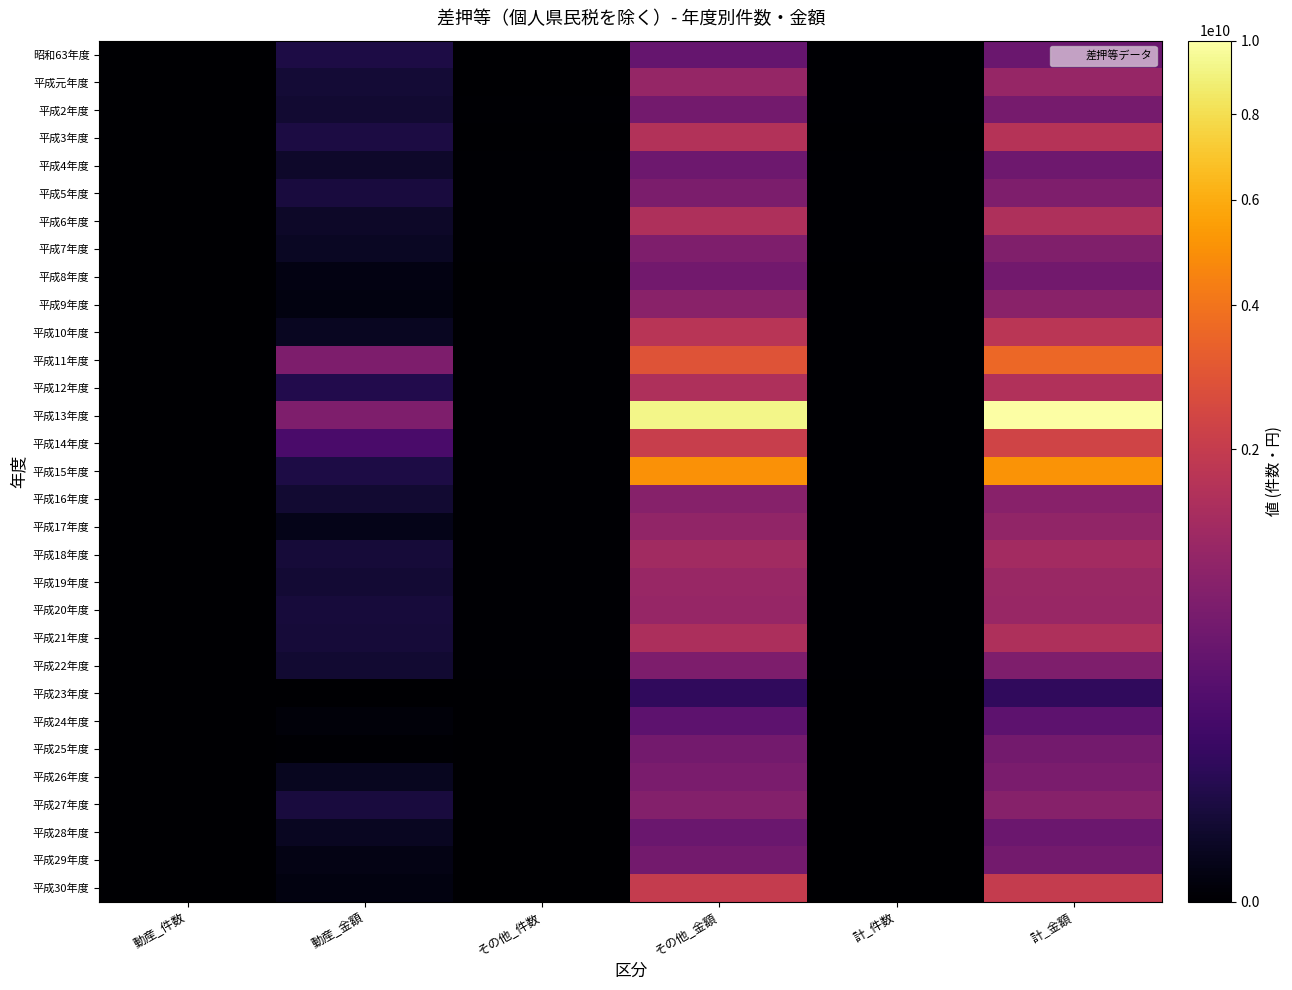

Reading left to right, transcribe all the data shown in this chart.

昭和63年度: 動産_件数=773	動産_金額=48913371	その他_件数=9265	その他_金額=437338290	計_件数=10038	計_金額=486251661
平成元年度: 動産_件数=535	動産_金額=28381501	その他_件数=9195	その他_金額=1048066350	計_件数=9730	計_金額=1076447851
平成2年度: 動産_件数=243	動産_金額=22442949	その他_件数=10025	その他_金額=594733362	計_件数=10268	計_金額=617176311
平成3年度: 動産_件数=214	動産_金額=44918303	その他_件数=8844	その他_金額=1596036937	計_件数=9058	計_金額=1640955240
平成4年度: 動産_件数=395	動産_金額=15835109	その他_件数=10318	その他_金額=522960463	計_件数=10713	計_金額=538795572
平成5年度: 動産_件数=83	動産_金額=36852571	その他_件数=9622	その他_金額=687073935	計_件数=9705	計_金額=723926506
平成6年度: 動産_件数=104	動産_金額=13144869	その他_件数=9971	その他_金額=1475076752	計_件数=10075	計_金額=1488221621
平成7年度: 動産_件数=72	動産_金額=10576342	その他_件数=9687	その他_金額=724470391	計_件数=9759	計_金額=735046733
平成8年度: 動産_件数=58	動産_金額=1805609	その他_件数=8785	その他_金額=572628081	計_件数=8843	計_金額=574433690
平成9年度: 動産_件数=36	動産_金額=1694491	その他_件数=11481	その他_金額=861826855	計_件数=11517	計_金額=863521346
平成10年度: 動産_件数=260	動産_金額=9693891	その他_件数=14648	その他_金額=1725693386	計_件数=14908	計_金額=1735387277
平成11年度: 動産_件数=363	動産_金額=698097802	その他_件数=16838	その他_金額=2886929584	計_件数=17201	計_金額=3585027386
平成12年度: 動産_件数=468	動産_金額=61133317	その他_件数=14000	その他_金額=1495244671	計_件数=14468	計_金額=1556377988
平成13年度: 動産_件数=89	動産_金額=722060720	その他_件数=14841	その他_金額=9282926549	計_件数=14930	計_金額=10004987269
平成14年度: 動産_件数=211	動産_金額=231614078	その他_件数=12799	その他_金額=2067870971	計_件数=13010	計_金額=2299485049
平成15年度: 動産_件数=21	動産_金額=50728768	その他_件数=13877	その他_金額=5051382308	計_件数=13898	計_金額=5102111076
平成16年度: 動産_件数=21	動産_金額=23611830	その他_件数=12223	その他_金額=832777869	計_件数=12244	計_金額=856389699
平成17年度: 動産_件数=18	動産_金額=4758804	その他_件数=14191	その他_金額=990704508	計_件数=14209	計_金額=995463312
平成18年度: 動産_件数=119	動産_金額=31666591	その他_件数=13156	その他_金額=1258823819	計_件数=13275	計_金額=1290490410
平成19年度: 動産_件数=12	動産_金額=25419579	その他_件数=12826	その他_金額=1094130907	計_件数=12838	計_金額=1119550486
平成20年度: 動産_件数=50	動産_金額=34290212	その他_件数=14905	その他_金額=1057938792	計_件数=14955	計_金額=1092229004
平成21年度: 動産_件数=67	動産_金額=32620321	その他_件数=16257	その他_金額=1459830374	計_件数=16324	計_金額=1492450695
平成22年度: 動産_件数=71	動産_金額=22965359	その他_件数=12655	その他_金額=694114806	計_件数=12726	計_金額=717080165
平成23年度: 動産_件数=0	動産_金額=0	その他_件数=933	その他_金額=107030329	計_件数=933	計_金額=107030329
平成24年度: 動産_件数=7	動産_金額=501593	その他_件数=5394	その他_金額=371578015	計_件数=5401	計_金額=372079608
平成25年度: 動産_件数=1	動産_金額=22000	その他_件数=7421	その他_金額=597467727	計_件数=7422	計_金額=597489727
平成26年度: 動産_件数=42	動産_金額=7536866	その他_件数=8326	その他_金額=660447603	計_件数=8368	計_金額=667984469
平成27年度: 動産_件数=103	動産_金額=36659914	その他_件数=8947	その他_金額=792976558	計_件数=9050	計_金額=829636472
平成28年度: 動産_件数=24	動産_金額=8419327	その他_件数=8026	その他_金額=494686726	計_件数=8050	計_金額=503106053
平成29年度: 動産_件数=74	動産_金額=2586394	その他_件数=9198	その他_金額=585662037	計_件数=9272	計_金額=588248431
平成30年度: 動産_件数=44	動産_金額=1701523	その他_件数=8302	その他_金額=2008584395	計_件数=8346	計_金額=2010285918